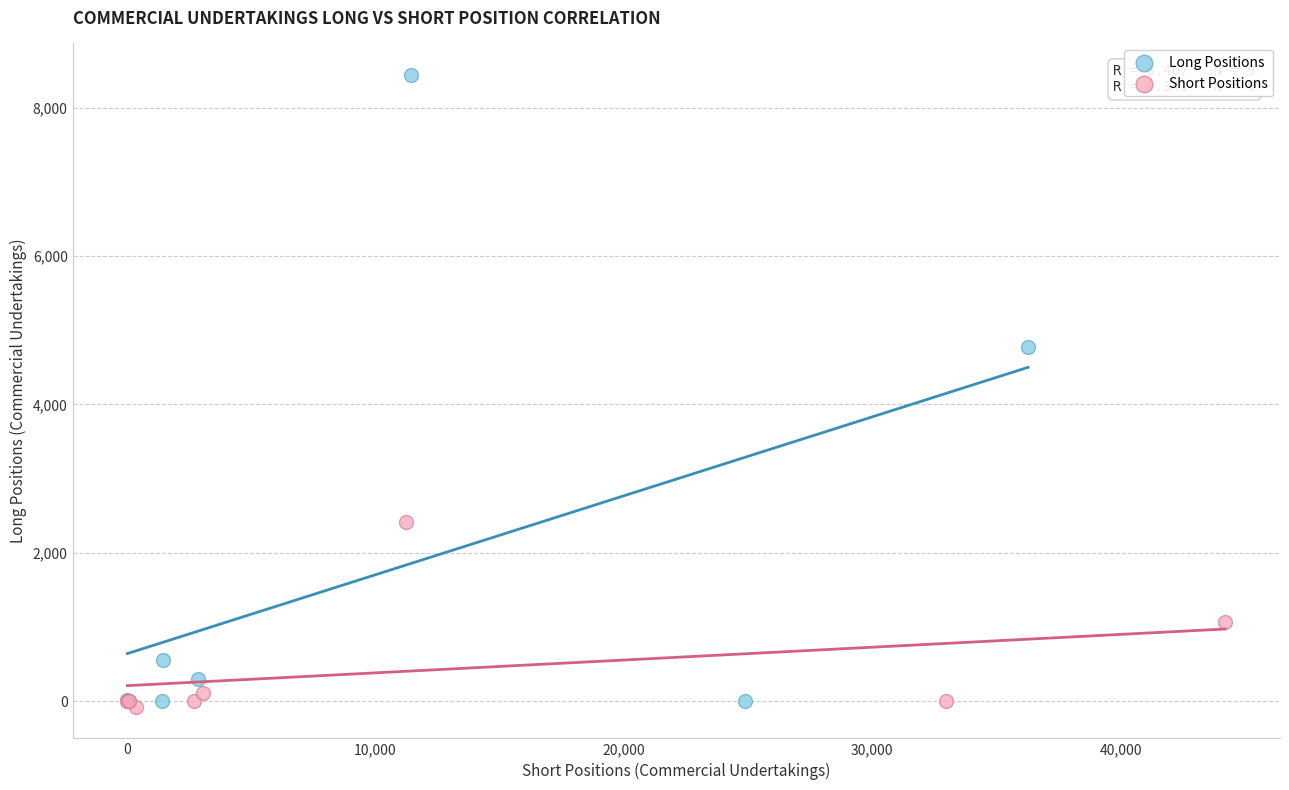

Which series has the largest Y range (max minus min)?

Long Positions